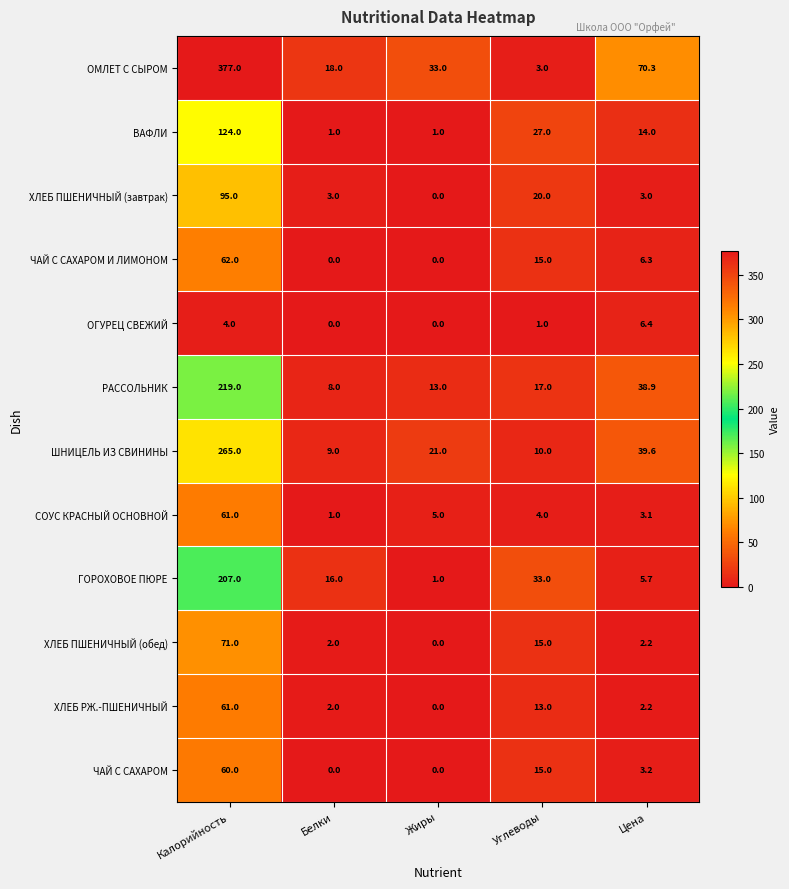

Rank the categories by СОУС КРАСНЫЙ ОСНОВНОЙ value from highest to lowest.

Калорийность, Жиры, Углеводы, Цена, Белки